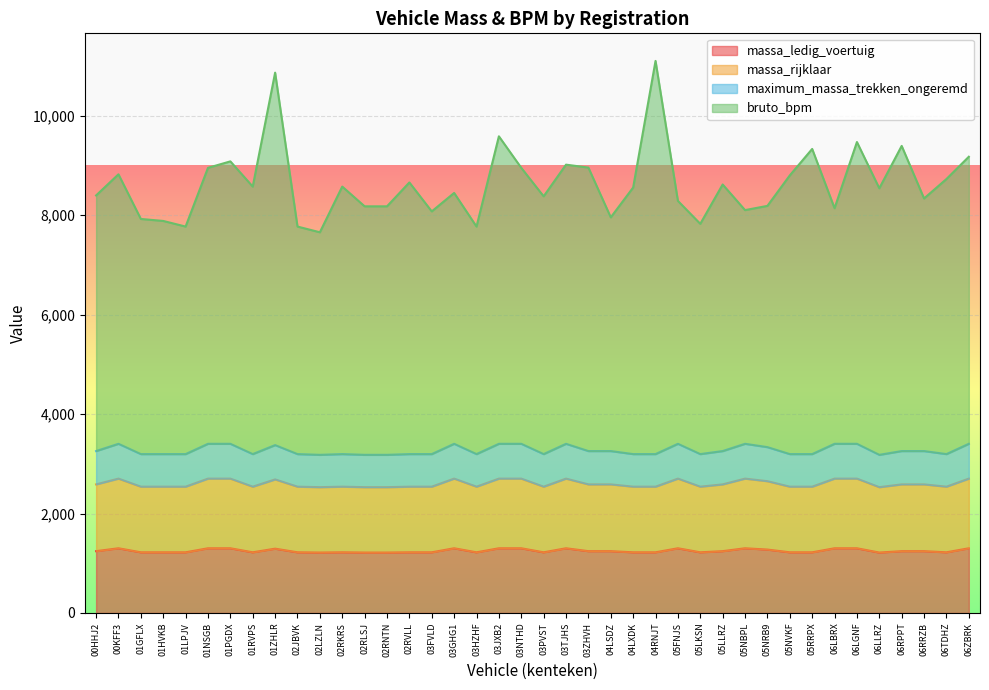

At how many categories does at least one series exceed 8503?

21